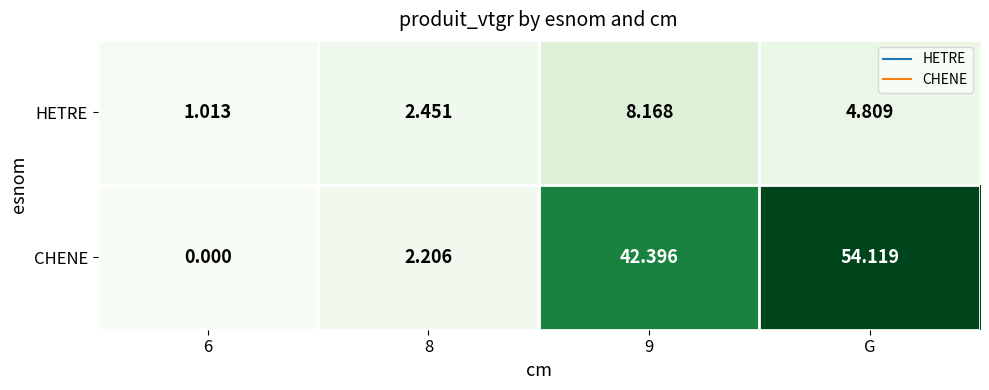

Rank the series by their average value, from lowest to highest.

HETRE, CHENE